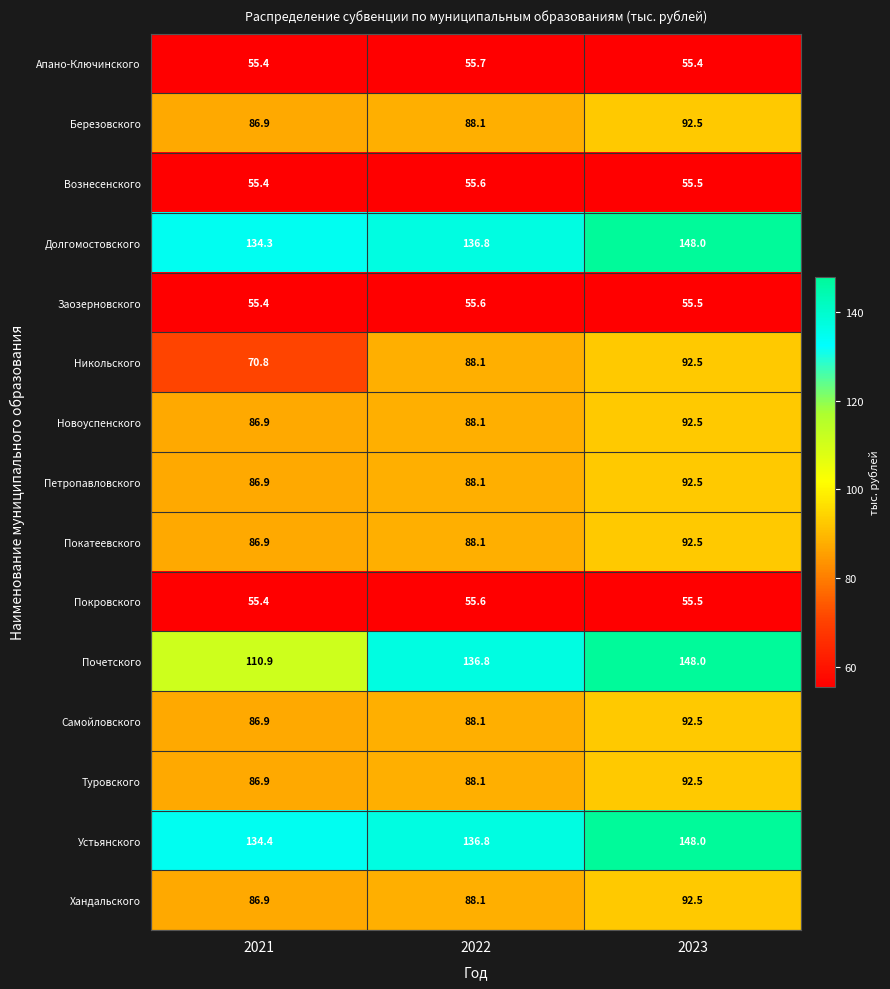

Where is Березовского nearest to the value 89?

2022